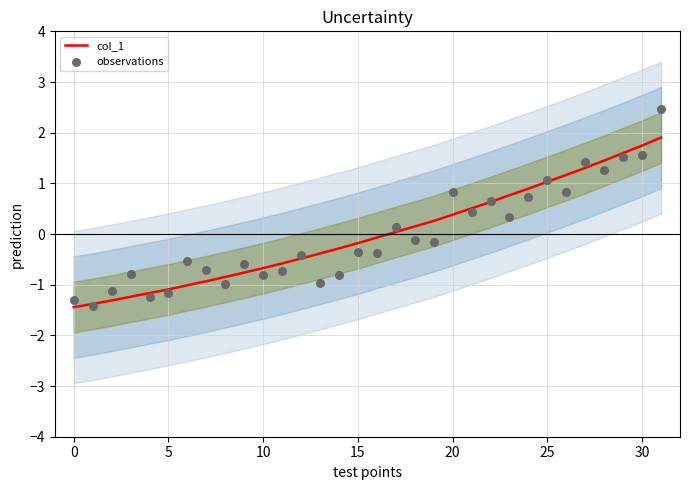

True or false: col_1 has a value of 0.5 at 25.

False